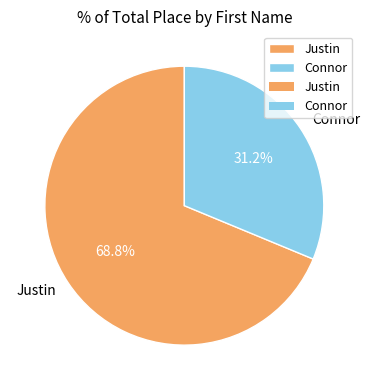

What is the ratio of the value at Justin to the value at Connor?

2.2